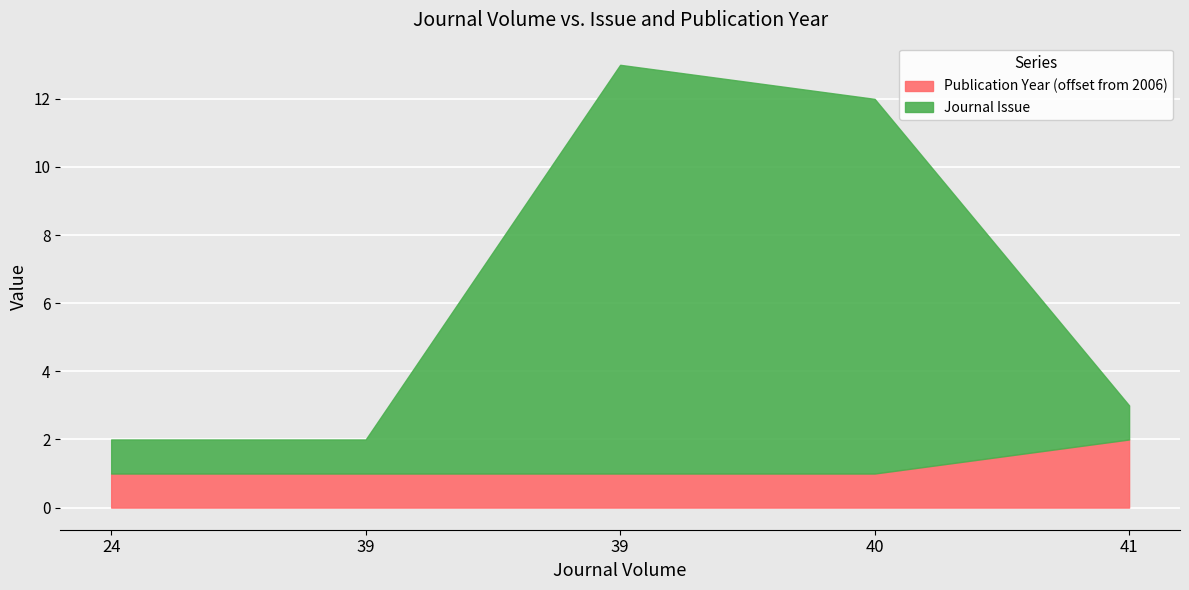

The Publication Year series shows 817 at 39. True or false?

False